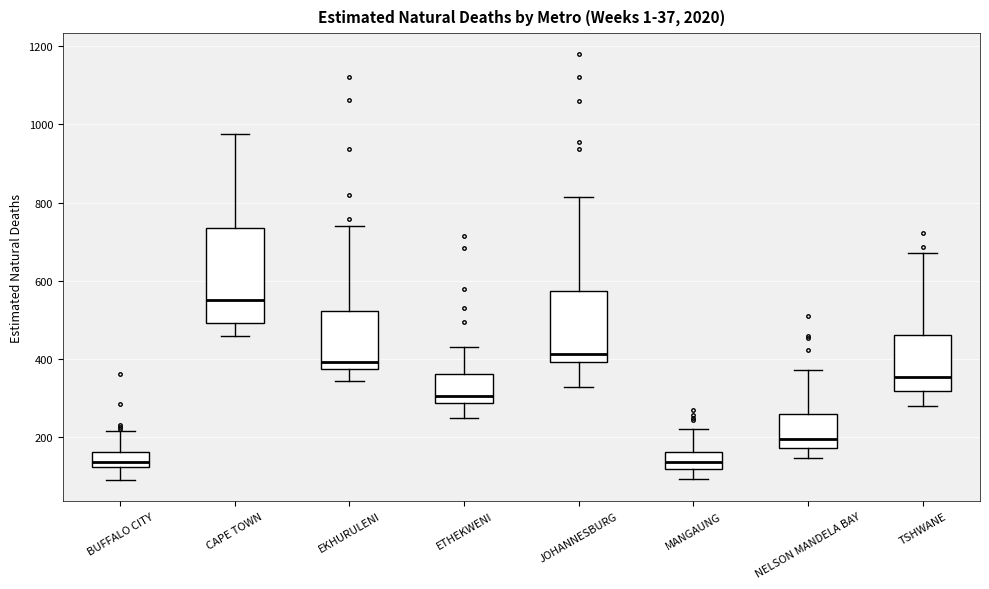

Which box has the highest median line?

CAPE TOWN